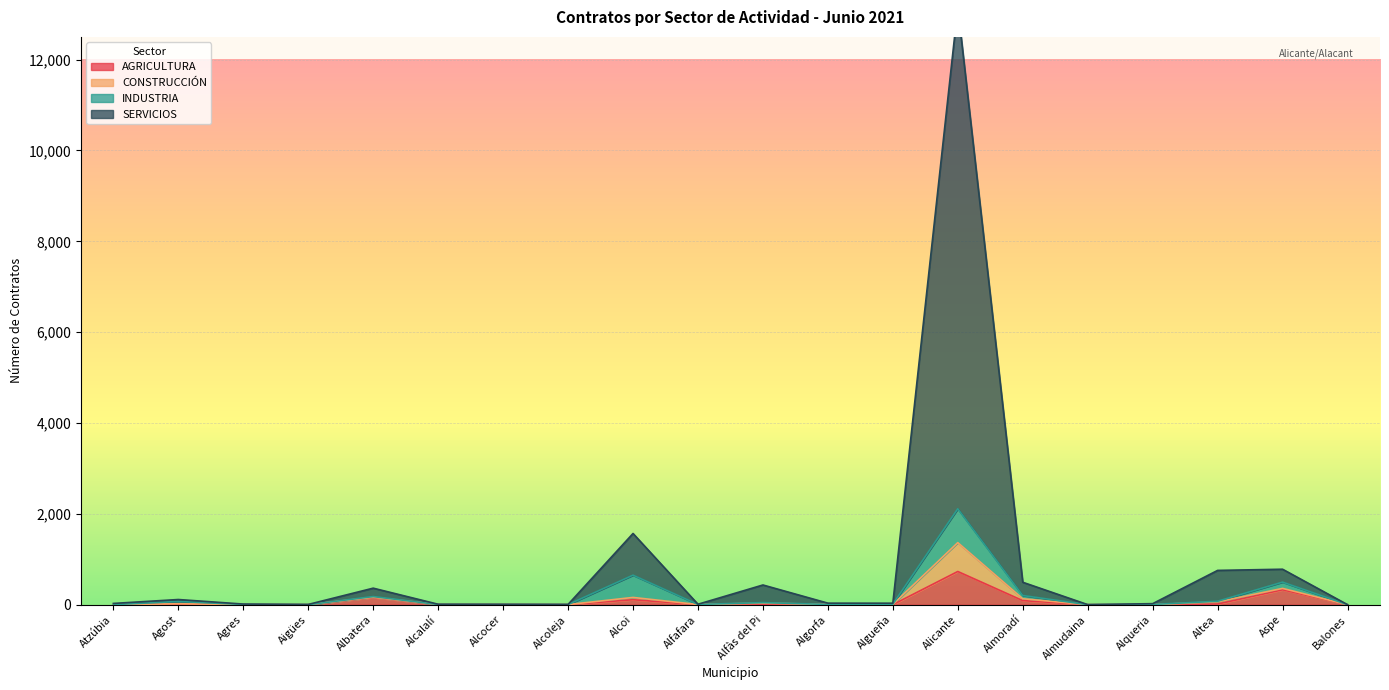

What is the label of the 6th point from the right?

Almoradí